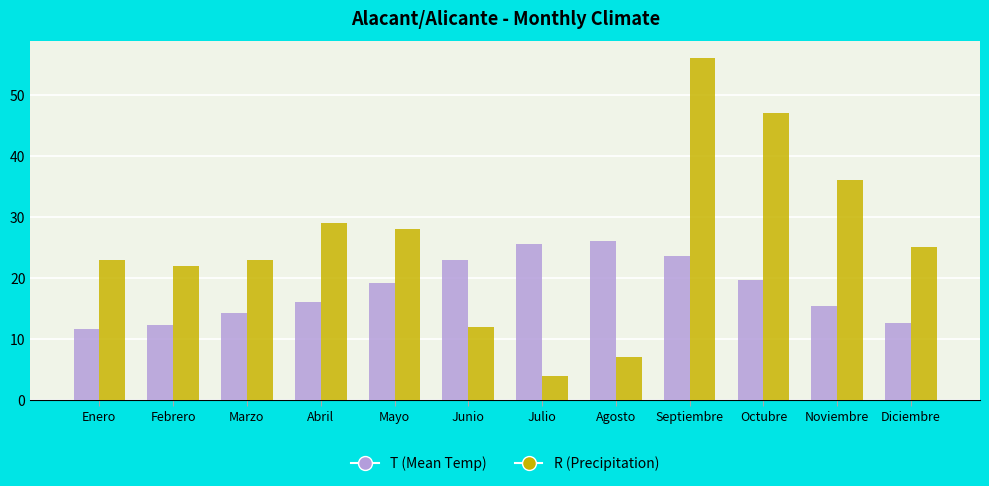

At how many categories does at least one series exceed 49?

1